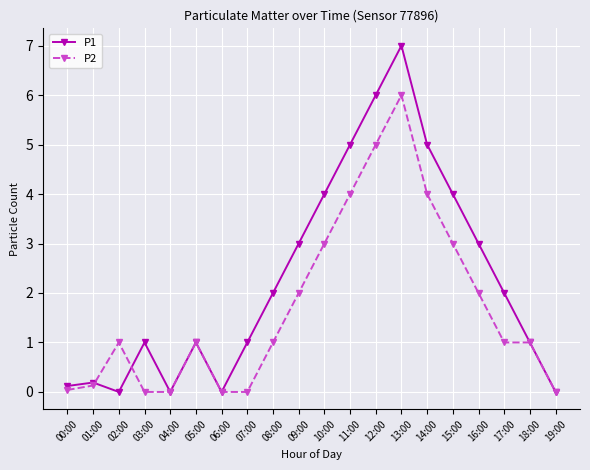

Count the number of data series in this chart.

2